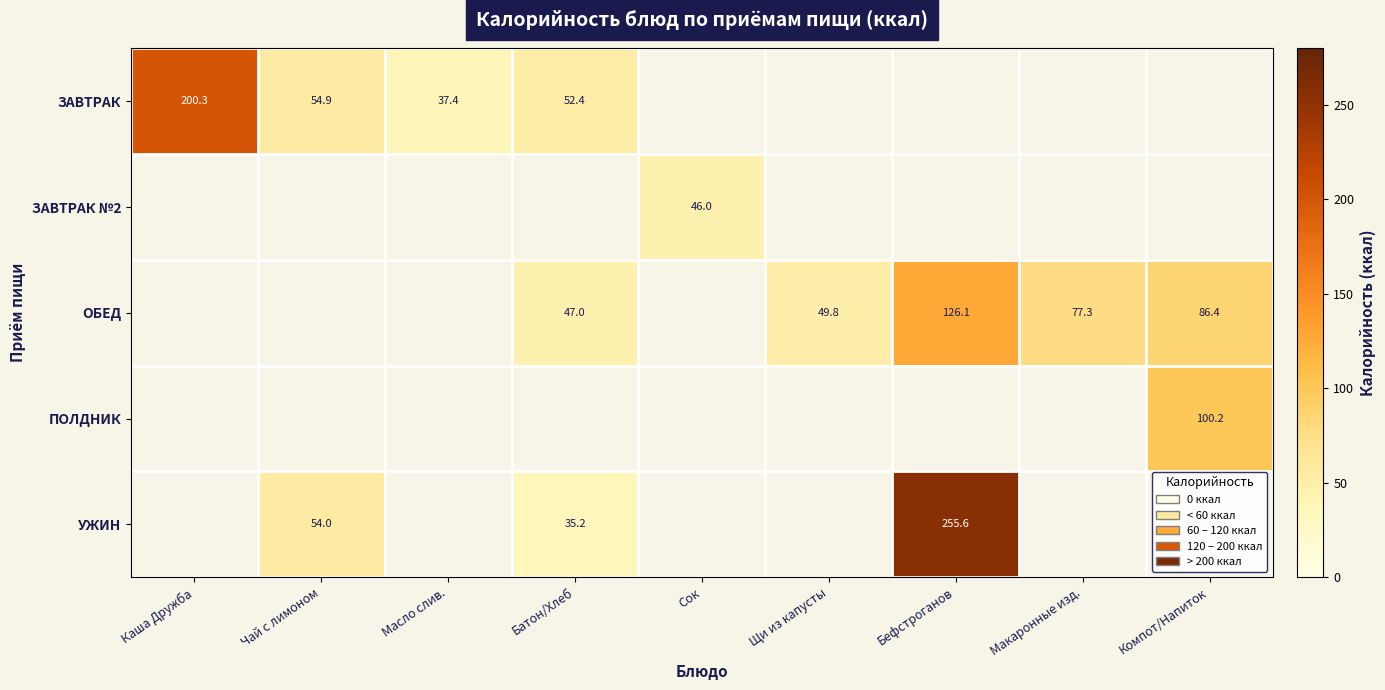

The value of ЗАВТРАК at Чай с лимоном is 15.2. True or false?

False